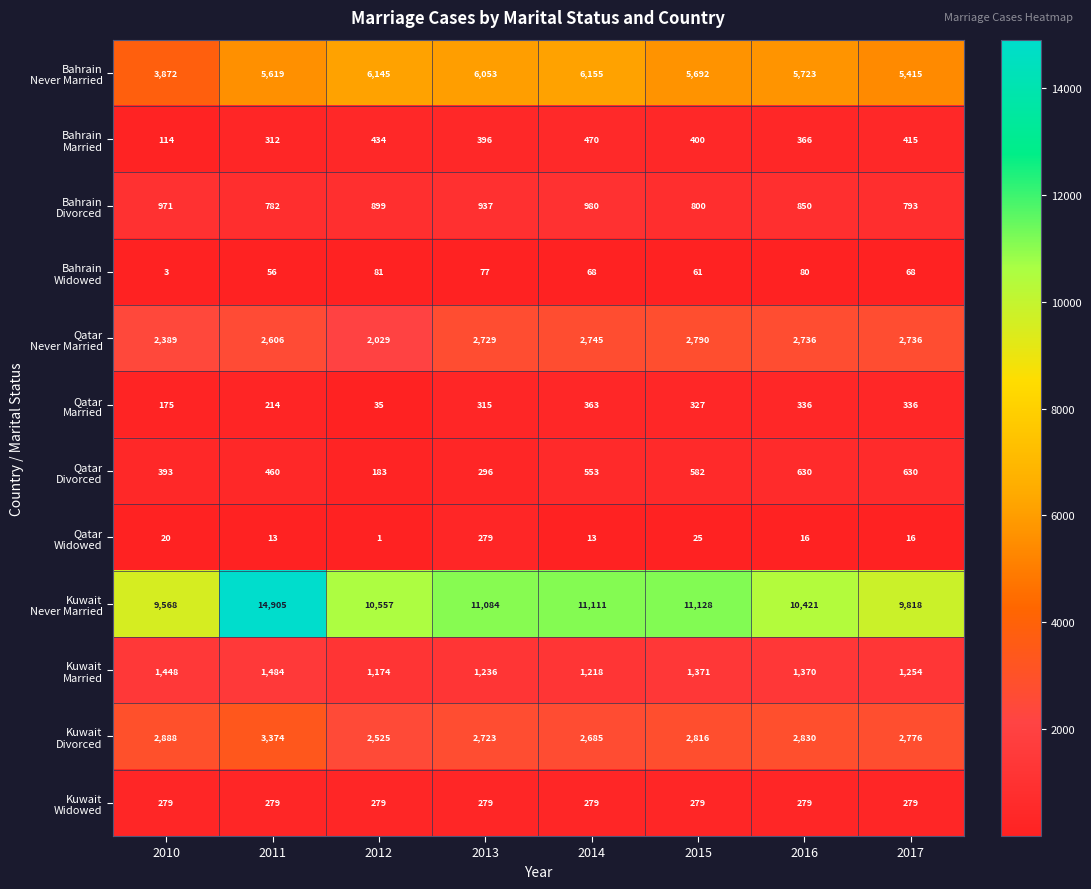

What is the greatest value displayed?

14905